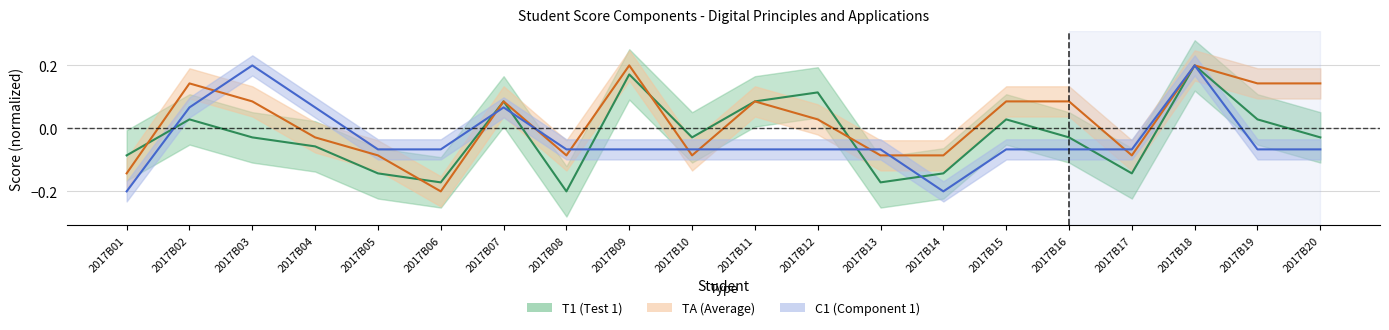

Which series has the largest range (max minus min)?

T1